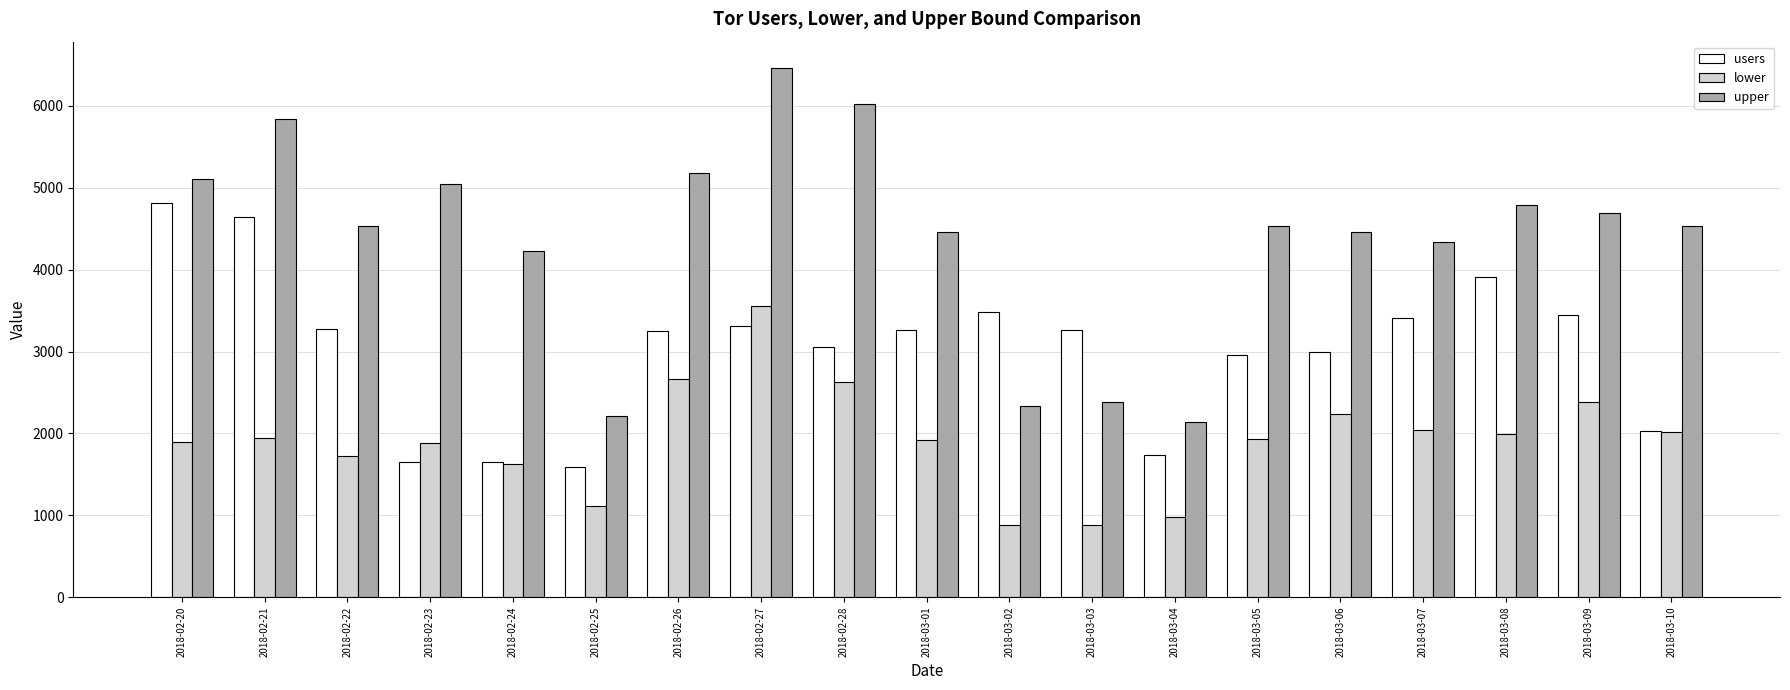

What is the difference between the second highest and second lowest values in the users series?

3002